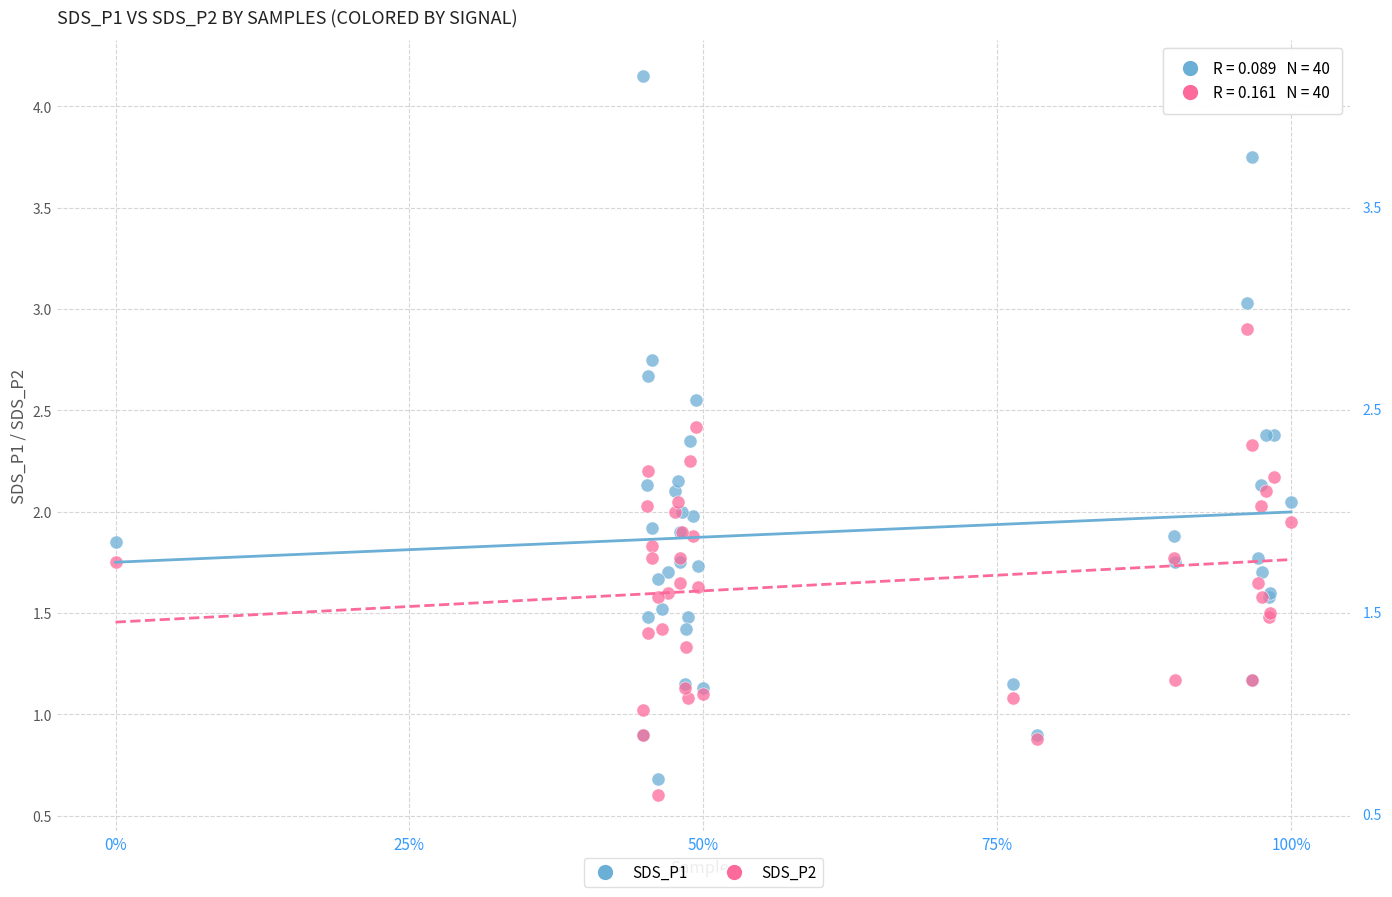

Which series reaches the maximum Y coordinate?

SDS_P1